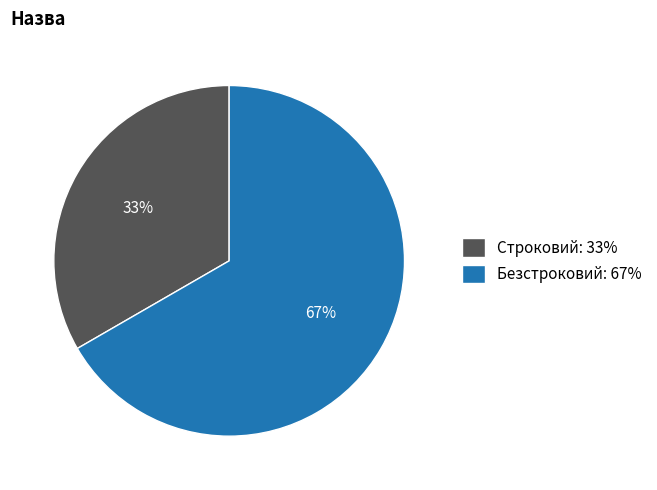

True or false: Безстроковий accounts for 73% of the total.

False